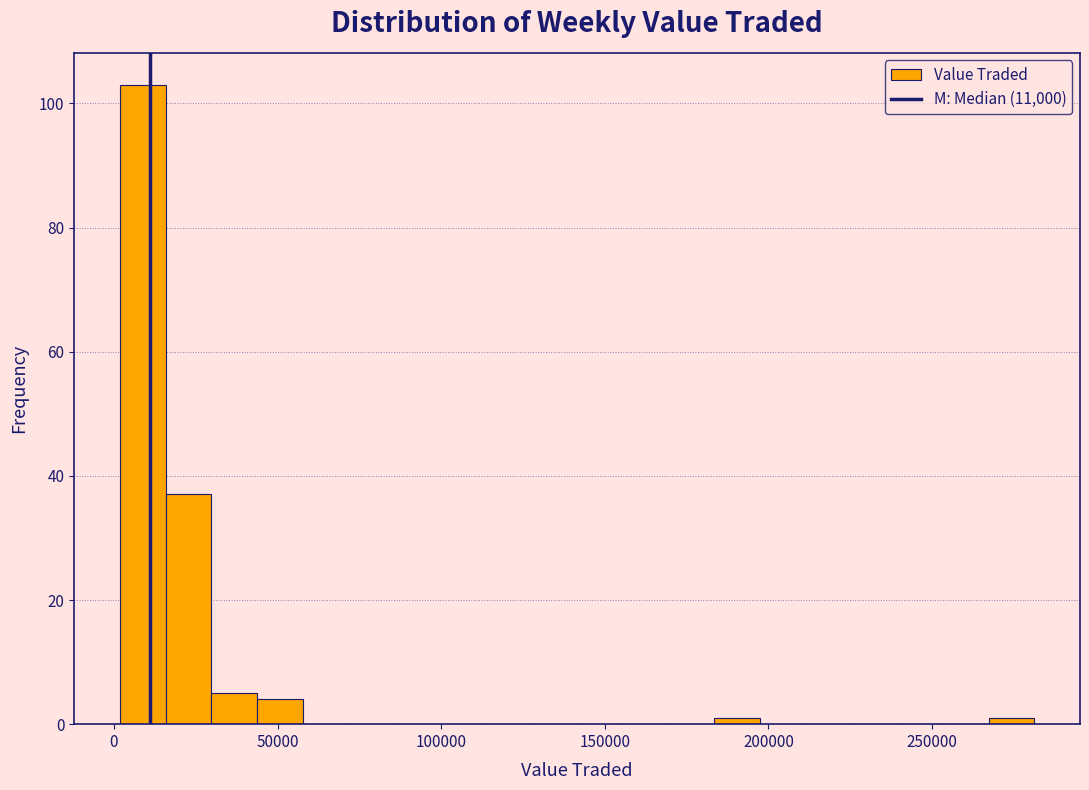

Read against the x-axis, roughly where is the centre of the tallest bar?

10000